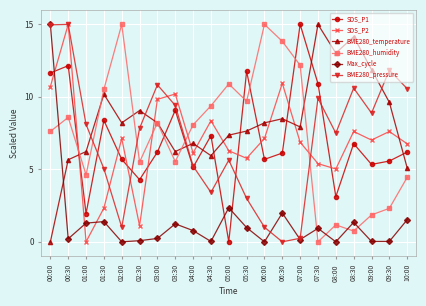

The Max_cycle series shows 5.8 at 08:00. True or false?

False